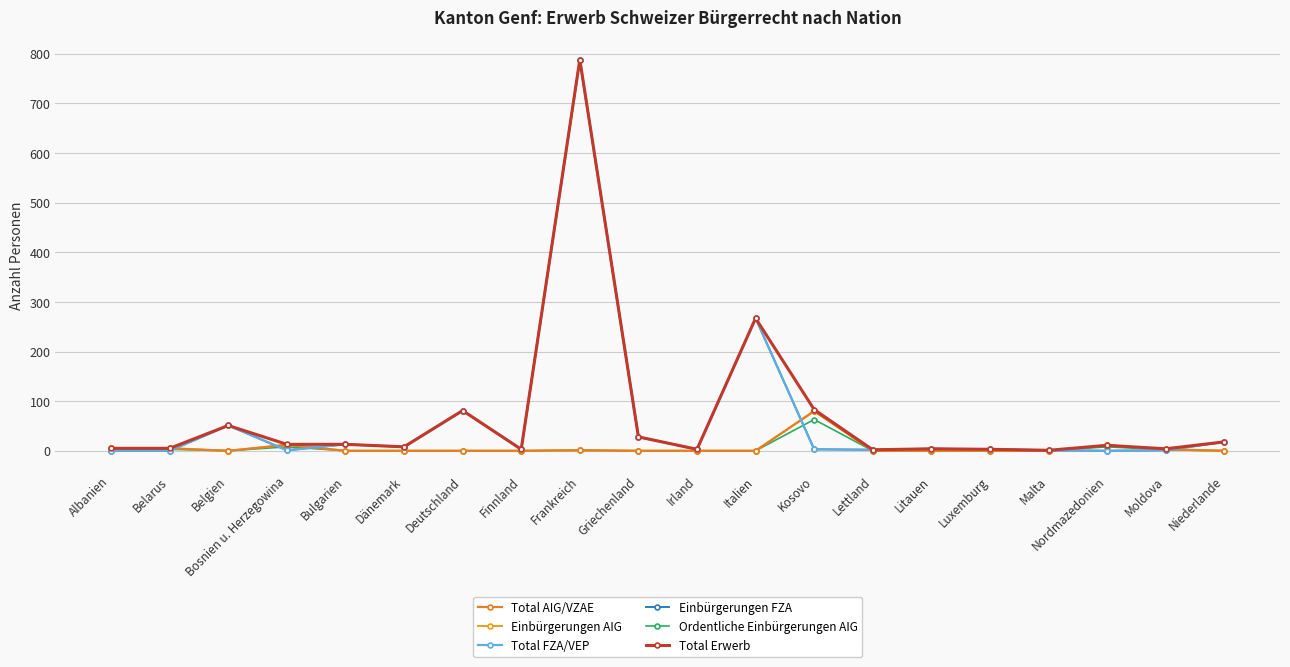

Does the chart have visible grid lines?

Yes